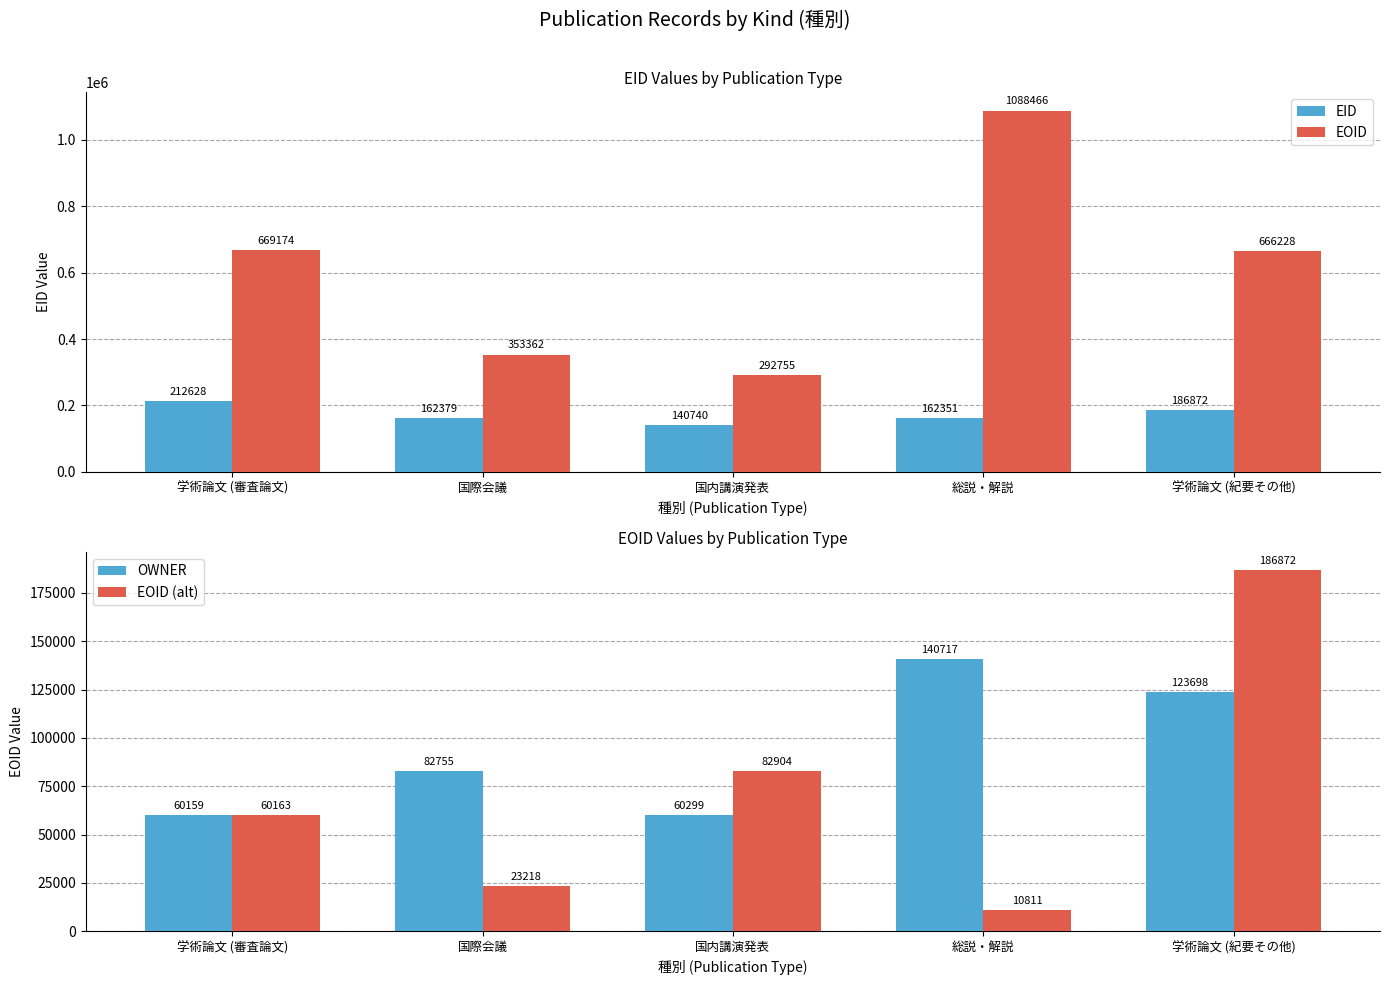

Is the value of EOID (alt) at 国際会議 greater than the value of EID at 学術論文 (審査論文)?

No